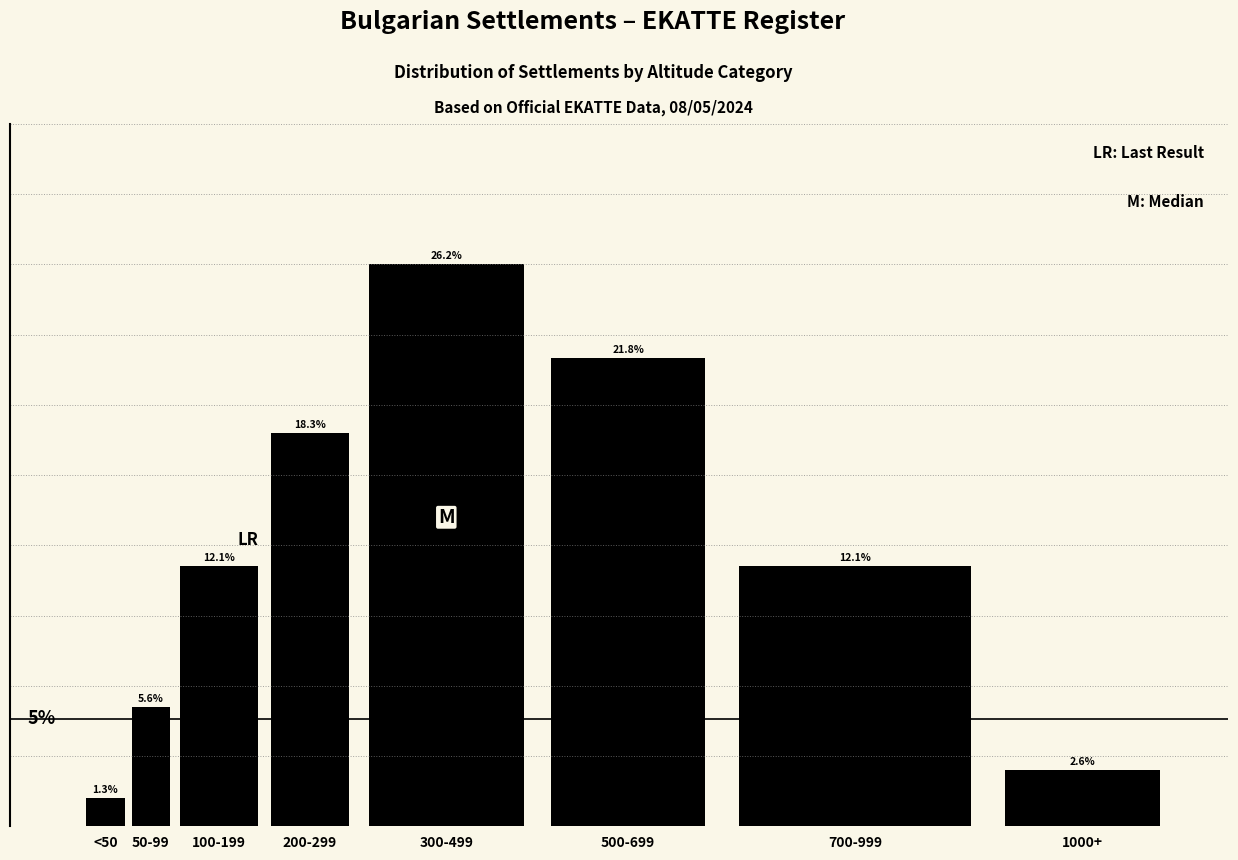

At which label does the data first exceed 12?

100-199